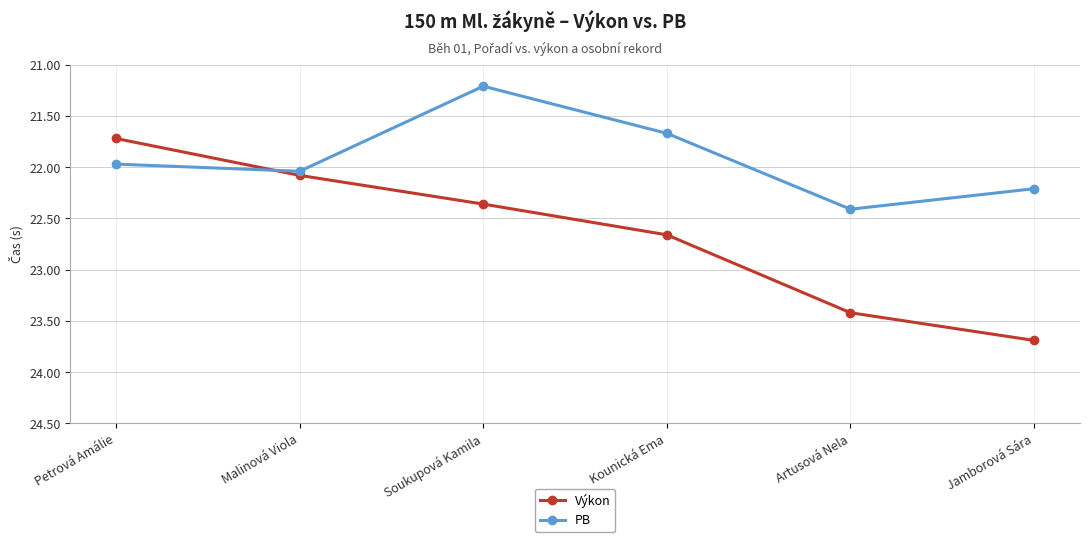

Which series ends up on top after the final intersection of Výkon and PB?

Výkon